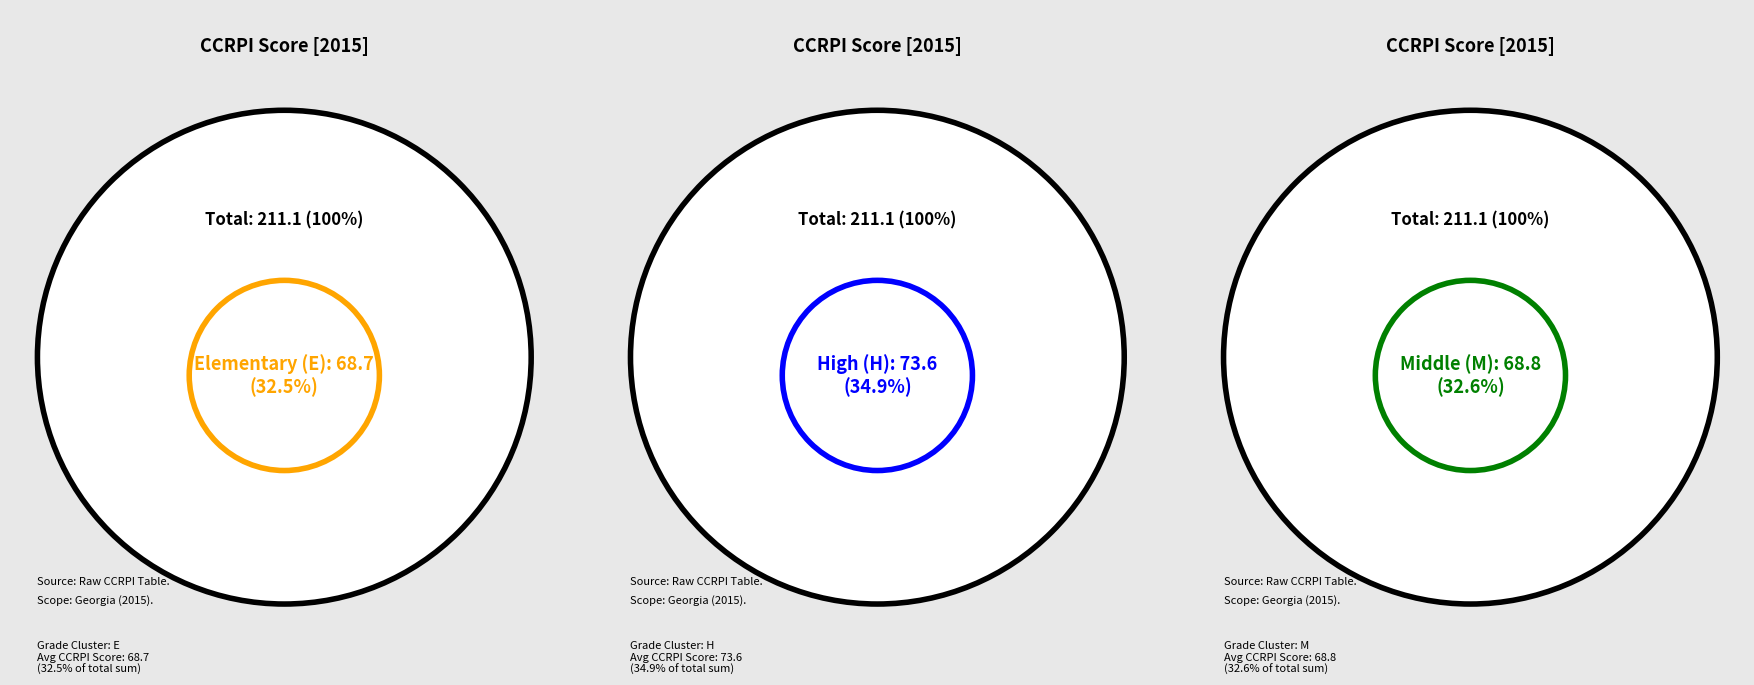

To the nearest percent, what percentage of the pie is E?

33%